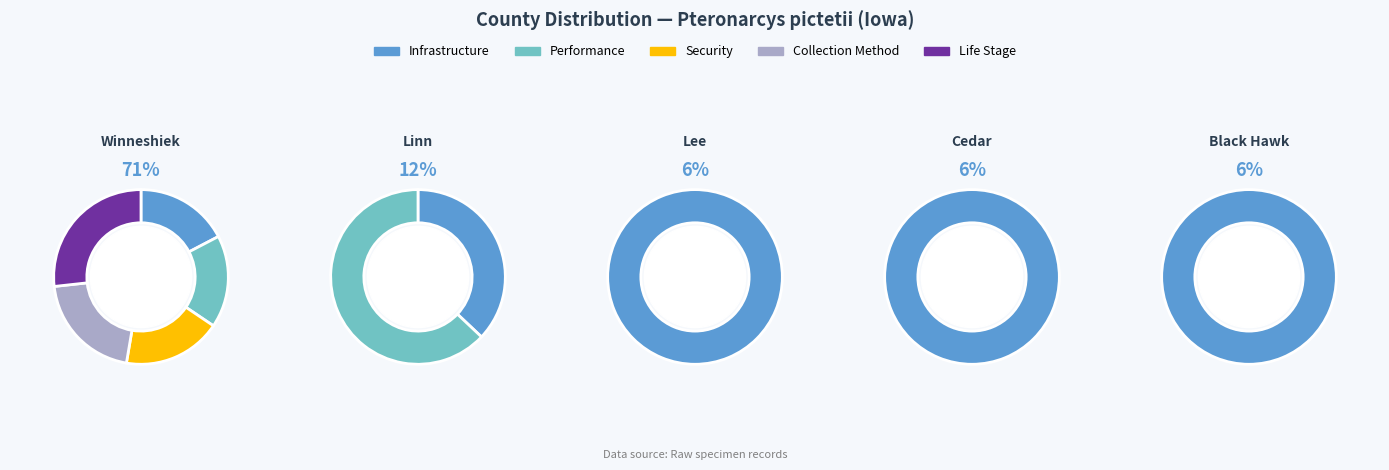

The Winneshiek slice represents 71% of the pie. True or false?

True